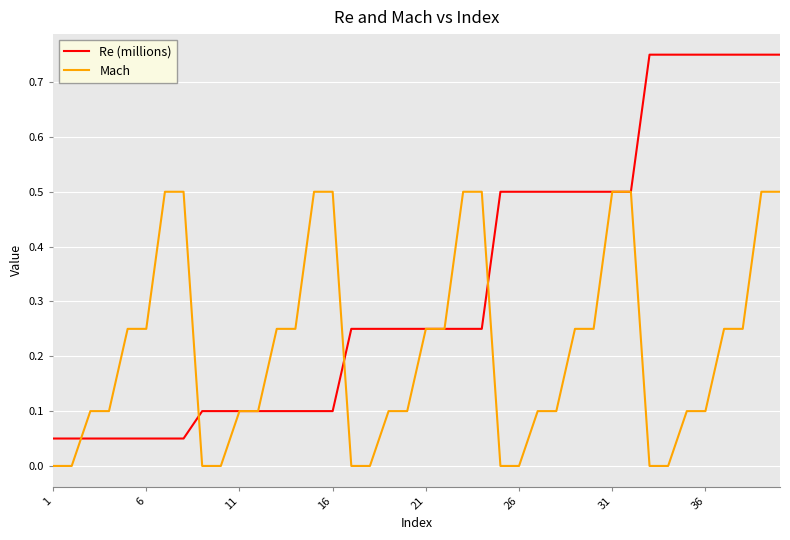

Which series has the widest spread of values?

Re (millions)